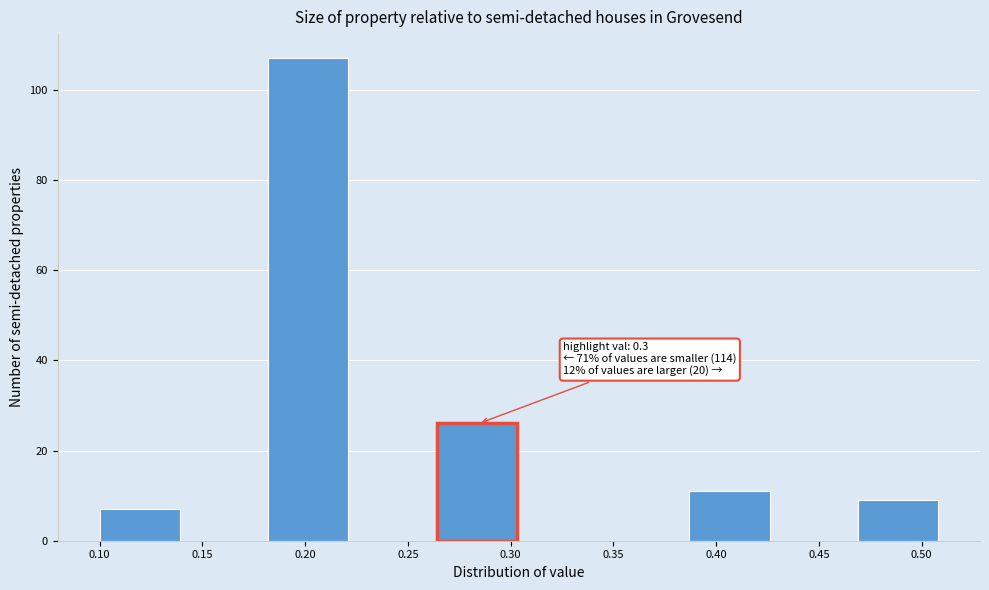

Over which range of the x-axis is the bar tallest?

0.182 to 0.223